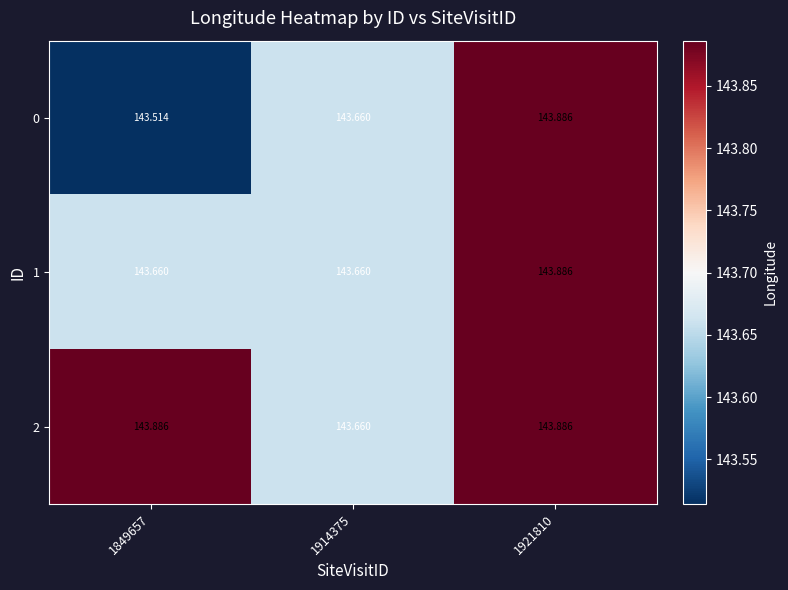

Is the value of 0 at 1849657 greater than the value of 2 at 1921810?

No